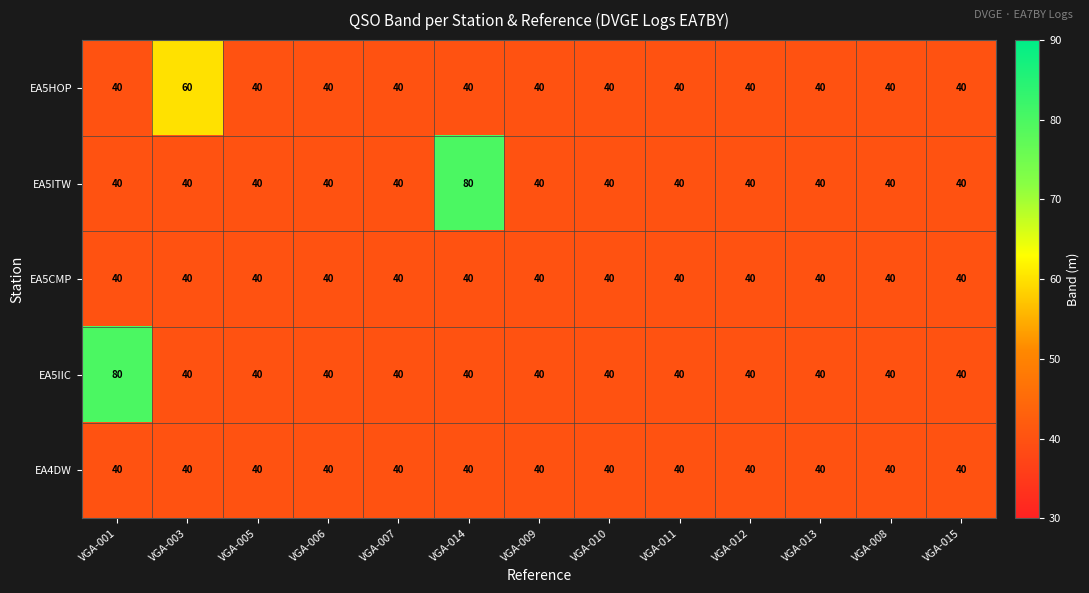

What is the highest value of the EA5CMP series?

40